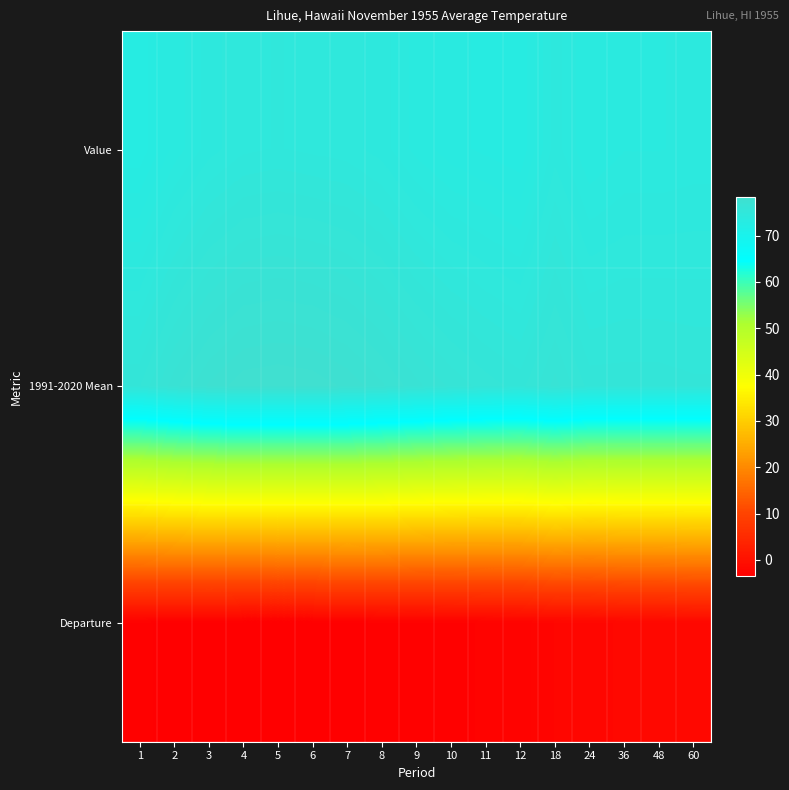

Reading right to left, list all the values displayed in this chart.

Value: 60=74.0	48=73.9	36=73.9	24=73.6	18=74.4	12=73.0	11=73.2	10=73.4	9=73.8	8=74.4	7=74.7	6=74.8	5=74.9	4=74.8	3=74.4	2=73.7	1=72.7
1991-2020 Mean: 60=75.6	48=75.7	36=75.7	24=75.7	18=76.6	12=75.7	11=76.0	10=76.4	9=76.9	8=77.5	7=78.0	6=78.3	5=78.4	4=78.3	3=77.8	2=77.0	1=75.8
Departure: 60=-1.6	48=-1.8	36=-1.8	24=-2.1	18=-2.2	12=-2.7	11=-2.8	10=-3.0	9=-3.1	8=-3.1	7=-3.3	6=-3.5	5=-3.5	4=-3.5	3=-3.4	2=-3.3	1=-3.1